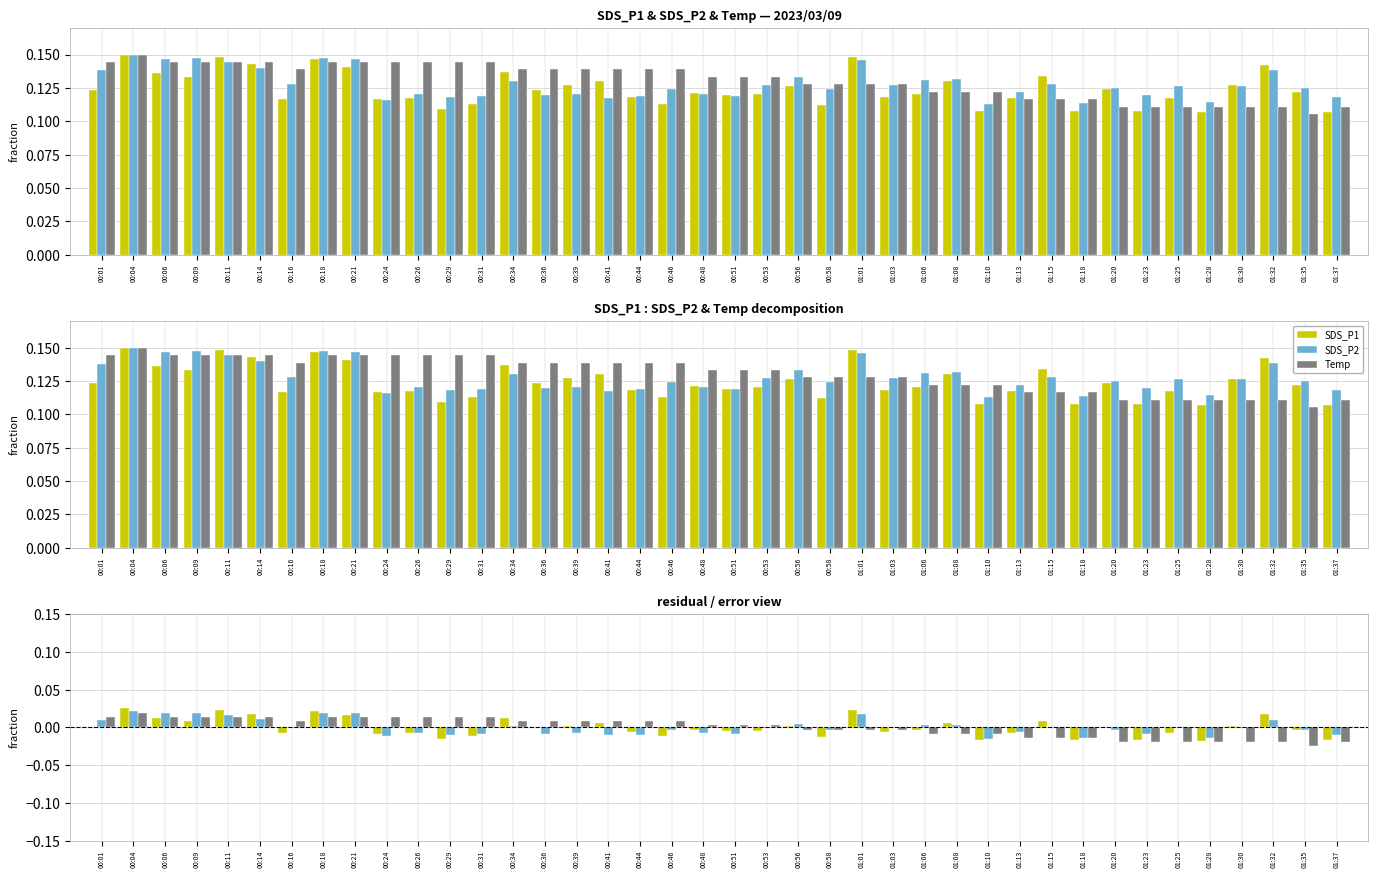

Rank the series by their maximum value, from highest to lowest.

SDS_P1, SDS_P2, Temp